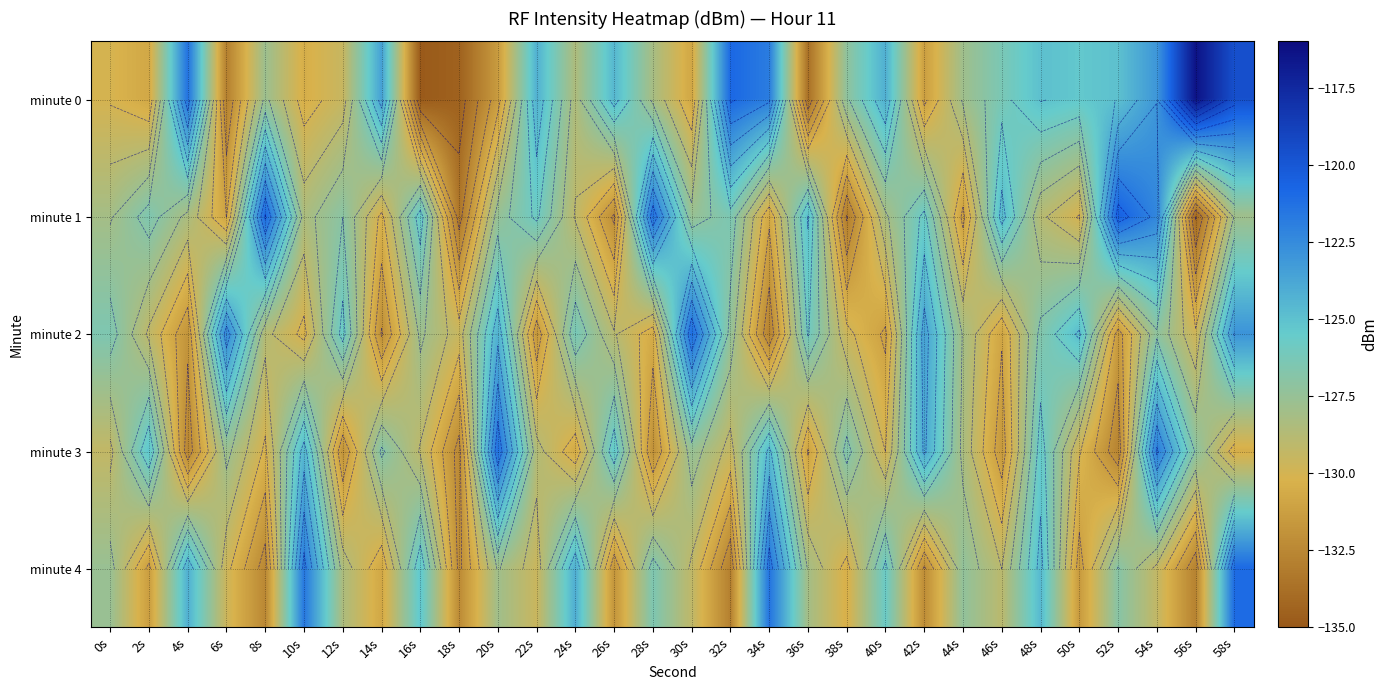

Is it true that minute 3 equals -126.8 at 14s?

True